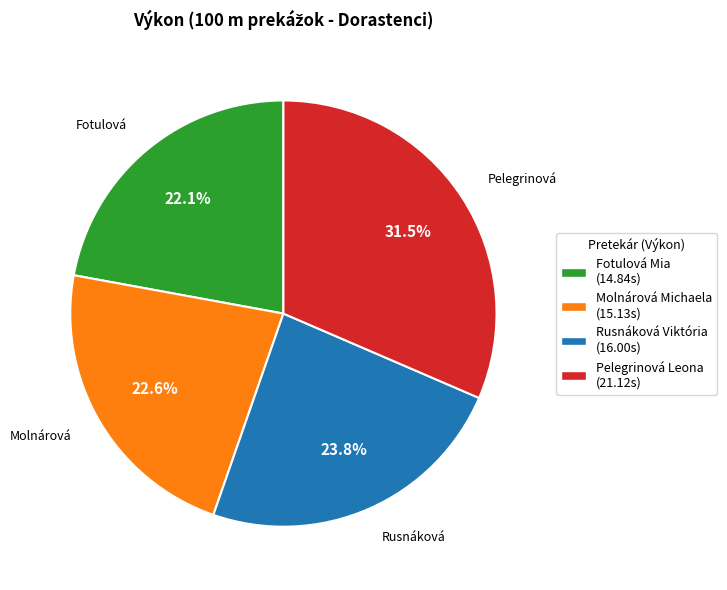

How many segments does this pie chart have?

4